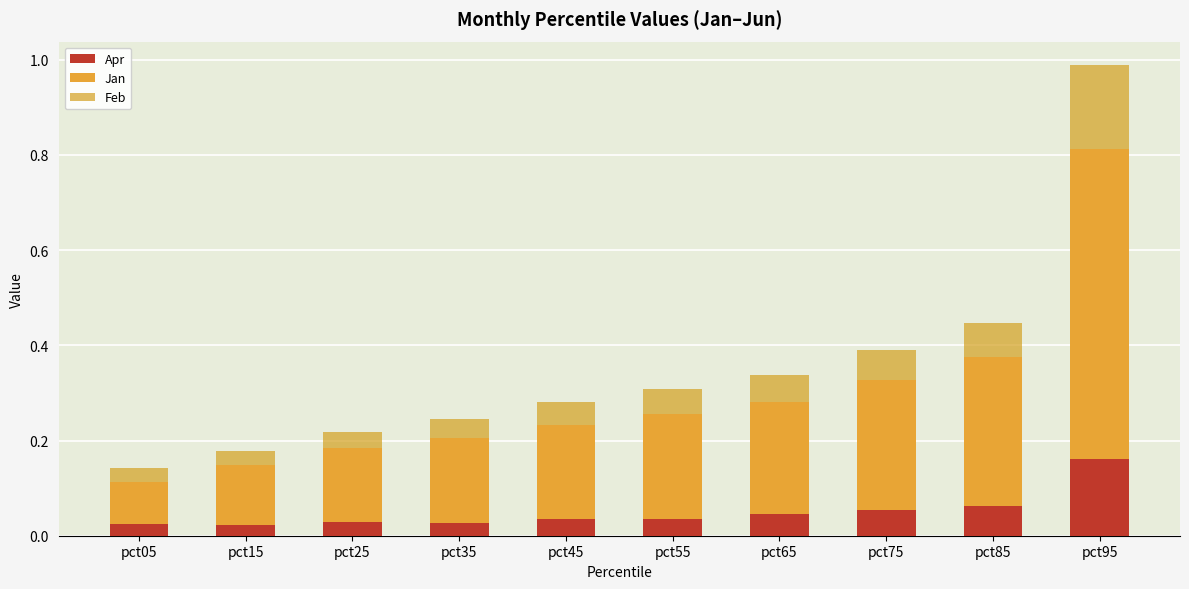

Count the number of data series in this chart.

3